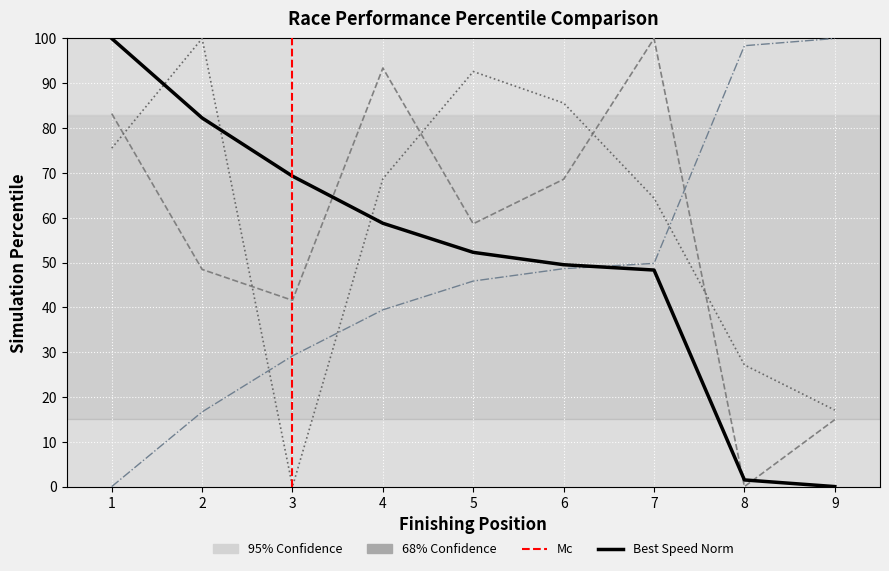

What is the total value across all series at 7?

262.5